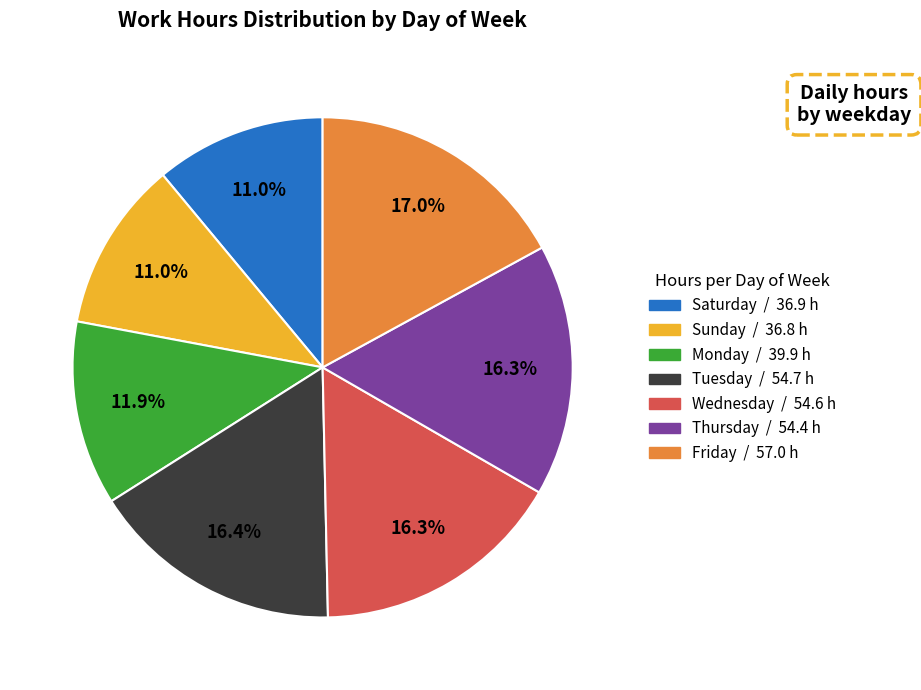

Is there a majority slice in this chart?

No